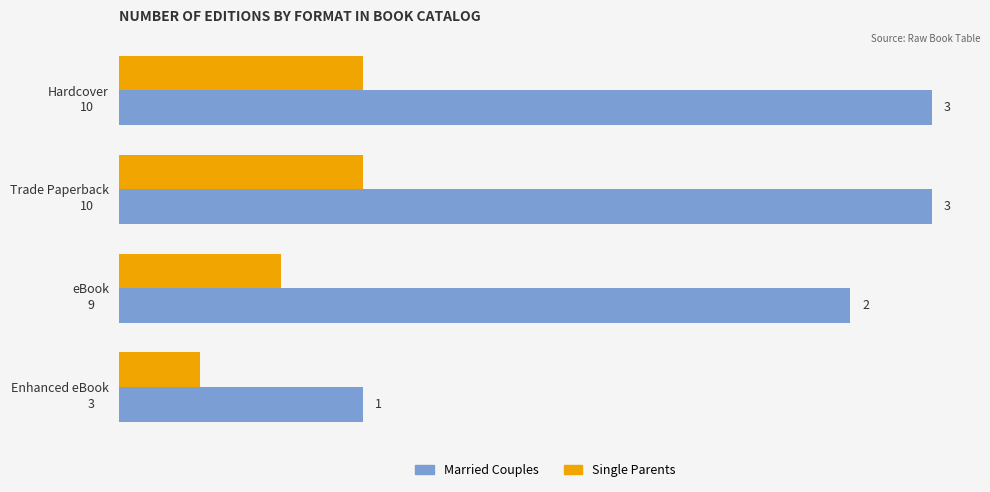

Which series changed the most between eBook and Enhanced eBook?

Married Couples